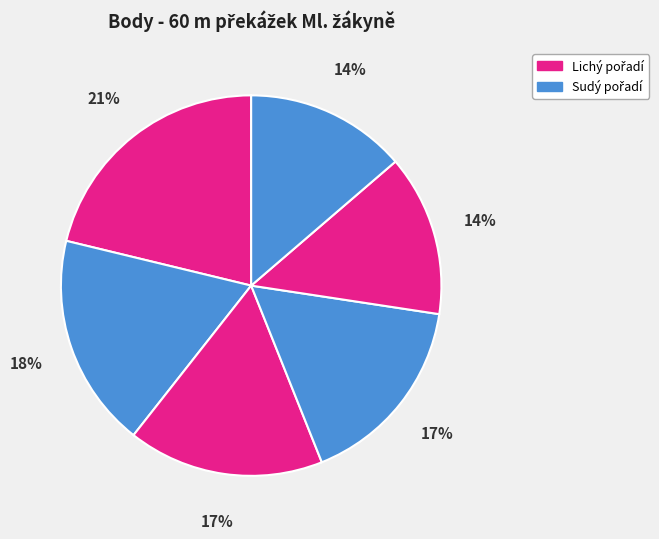

How many slices are in this pie chart?

6